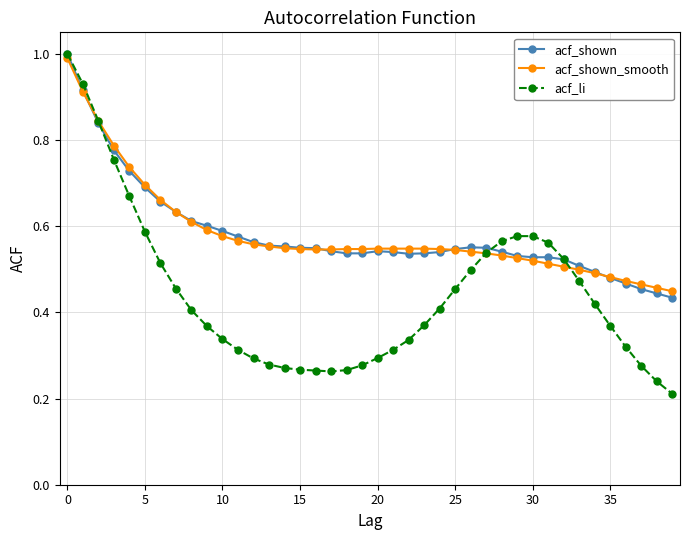

What is the greatest value displayed?

1.0